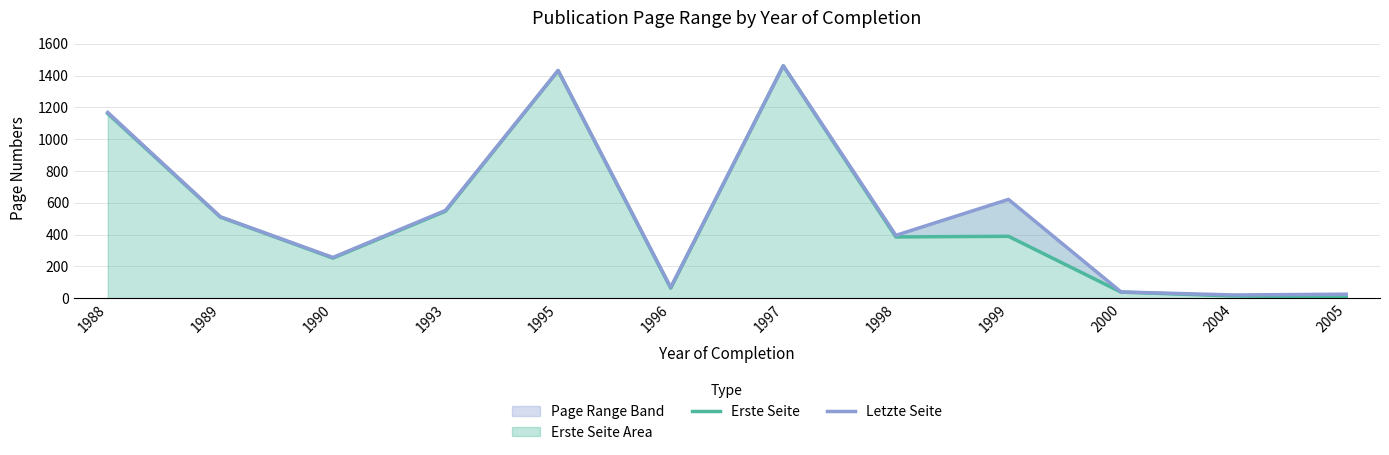

At which category does Letzte Seite reach its first local peak?

1995